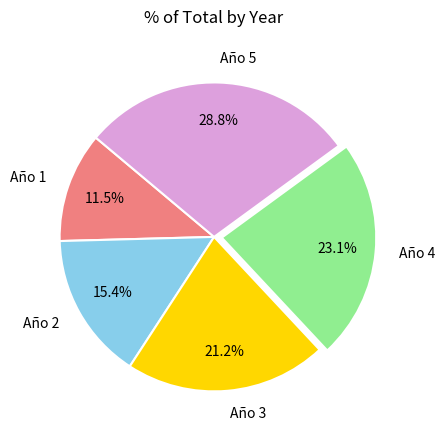

Is Año 3 the majority of the pie?

No